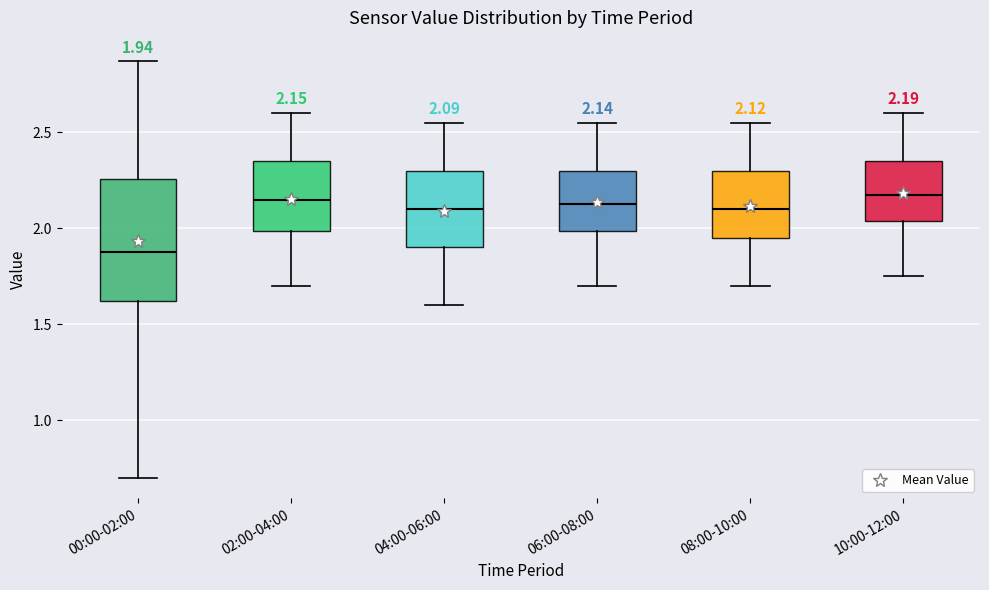

Which box has the lowest median line?

00:00-02:00